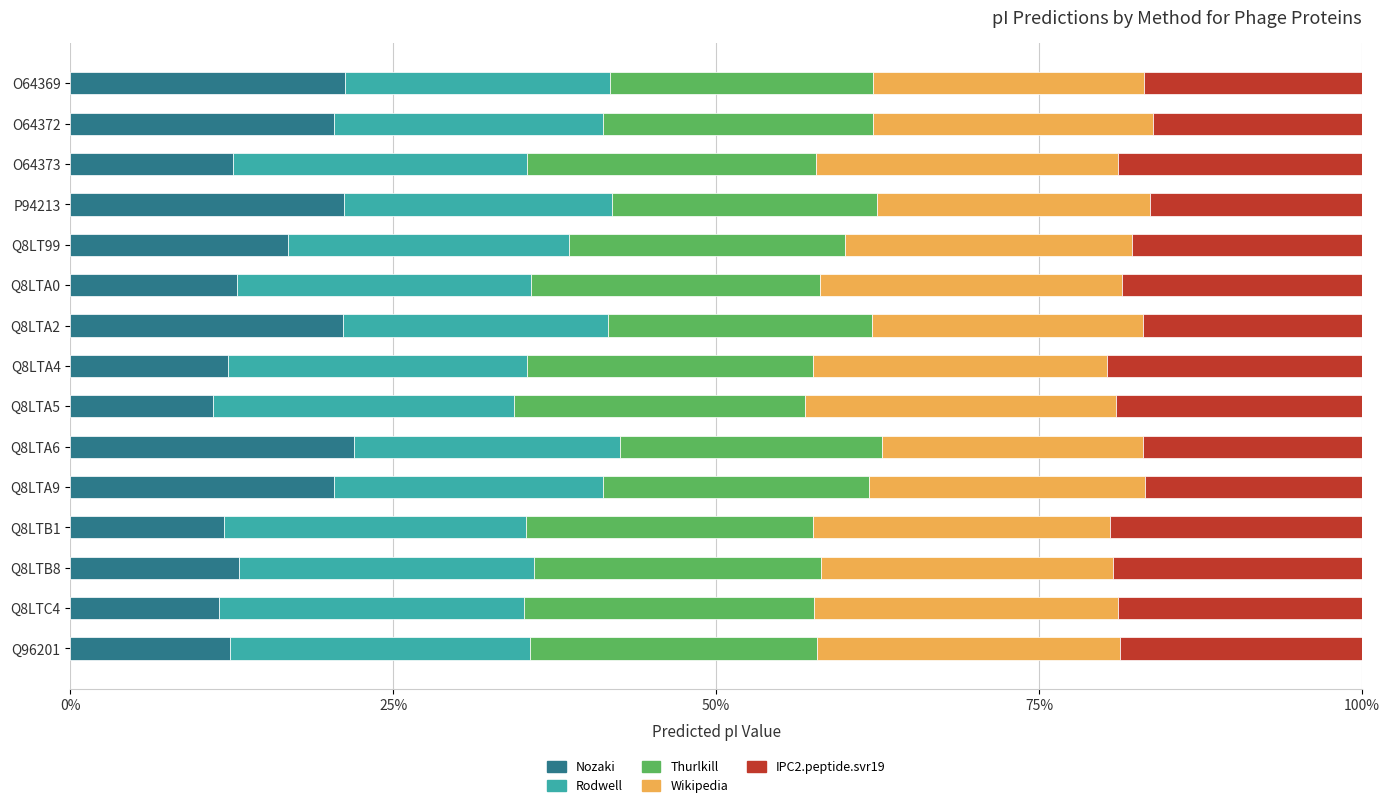

What is the minimum value for Nozaki?

11.0